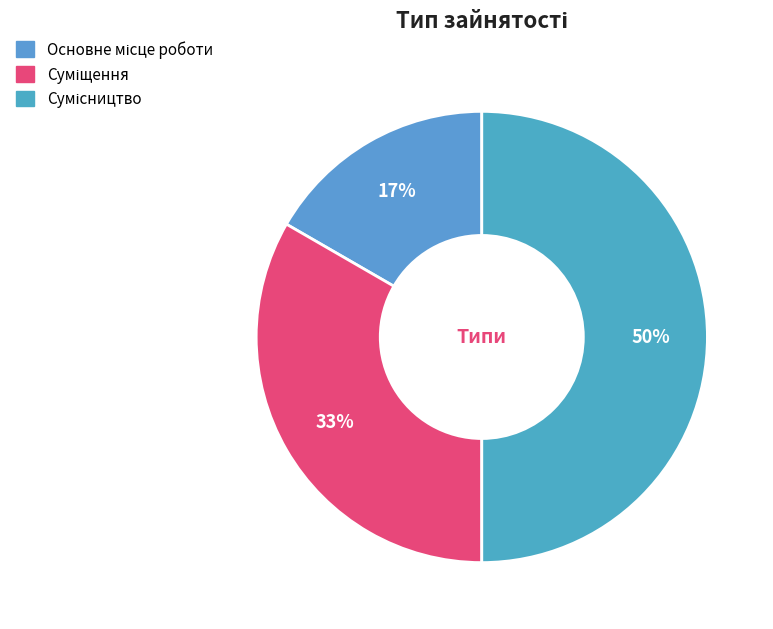

Combined, what portion of the pie is Основне місце роботи and Сумісництво?

66.7%